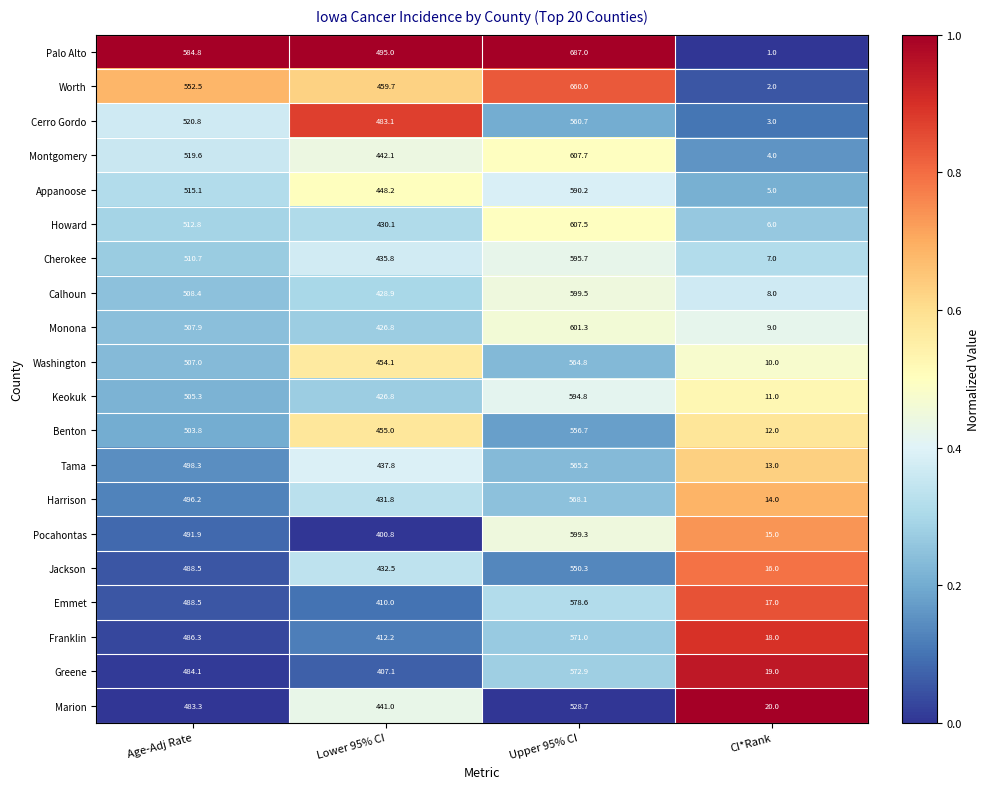

What is the approximate value of Jackson at Upper 95% CI?

550.3